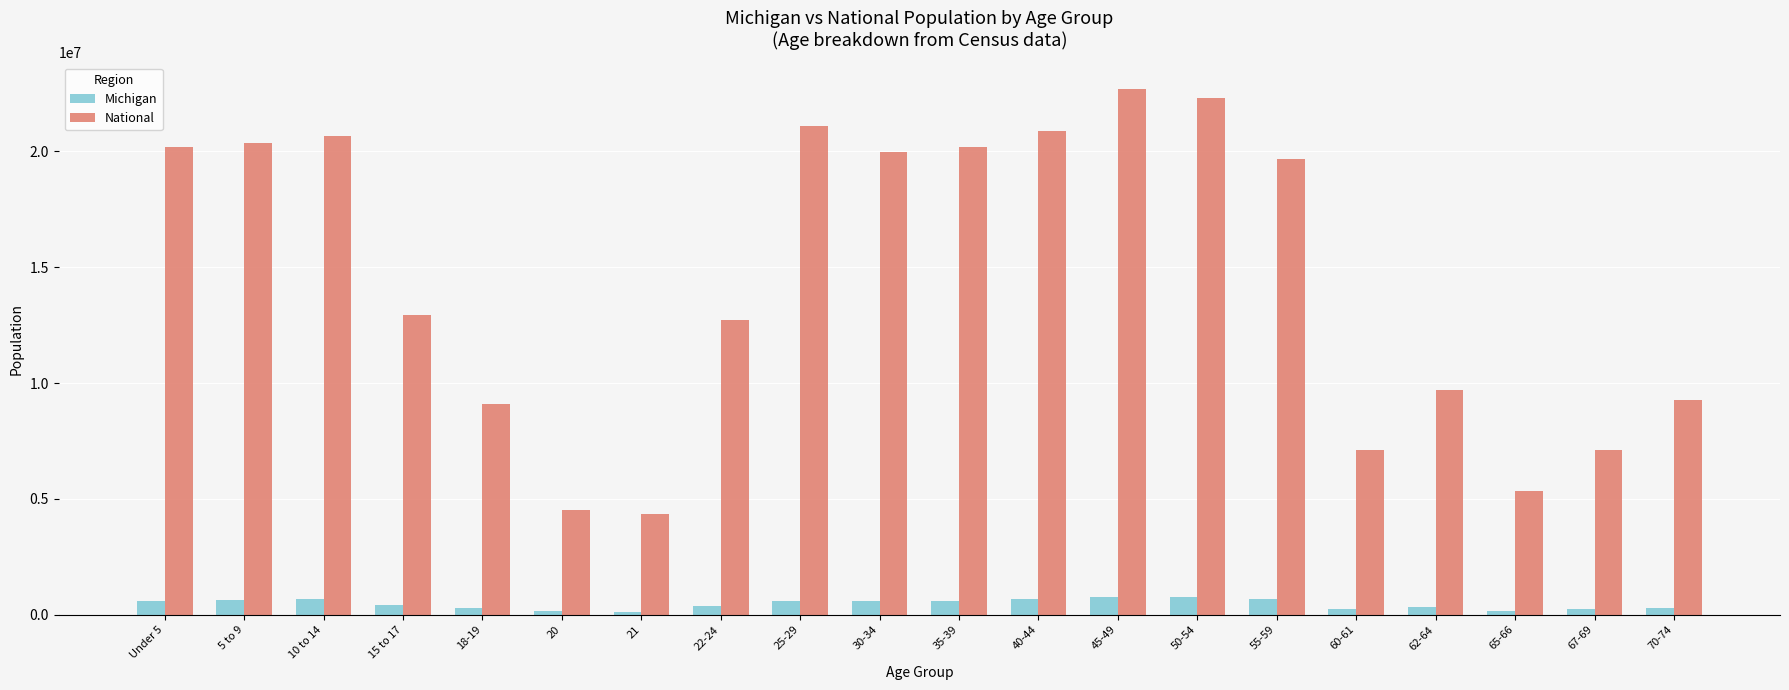

Where is National nearest to the value 13531442?

15 to 17